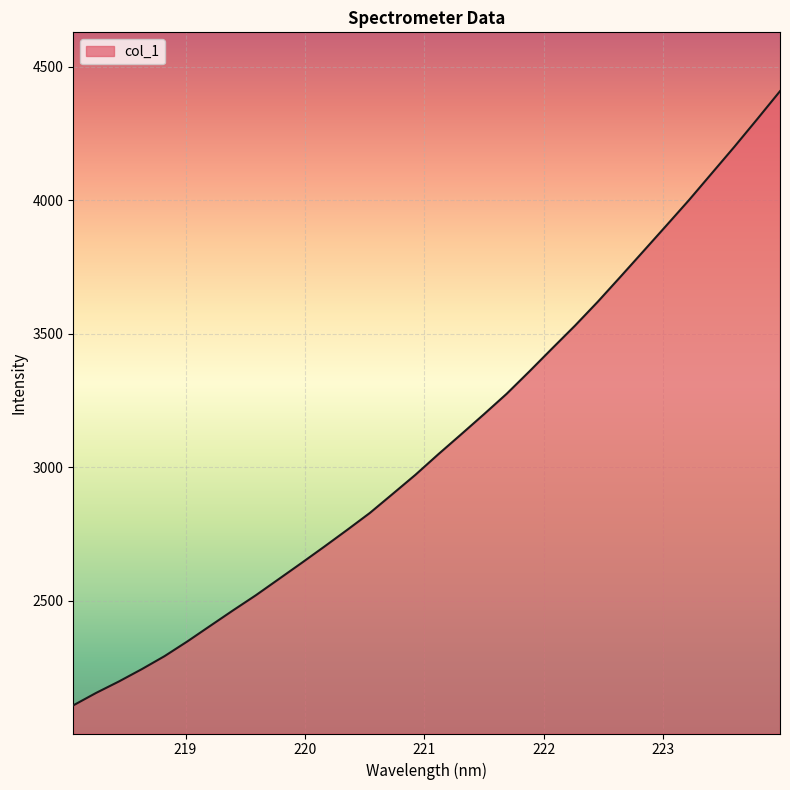

What is the average value?

3098.3